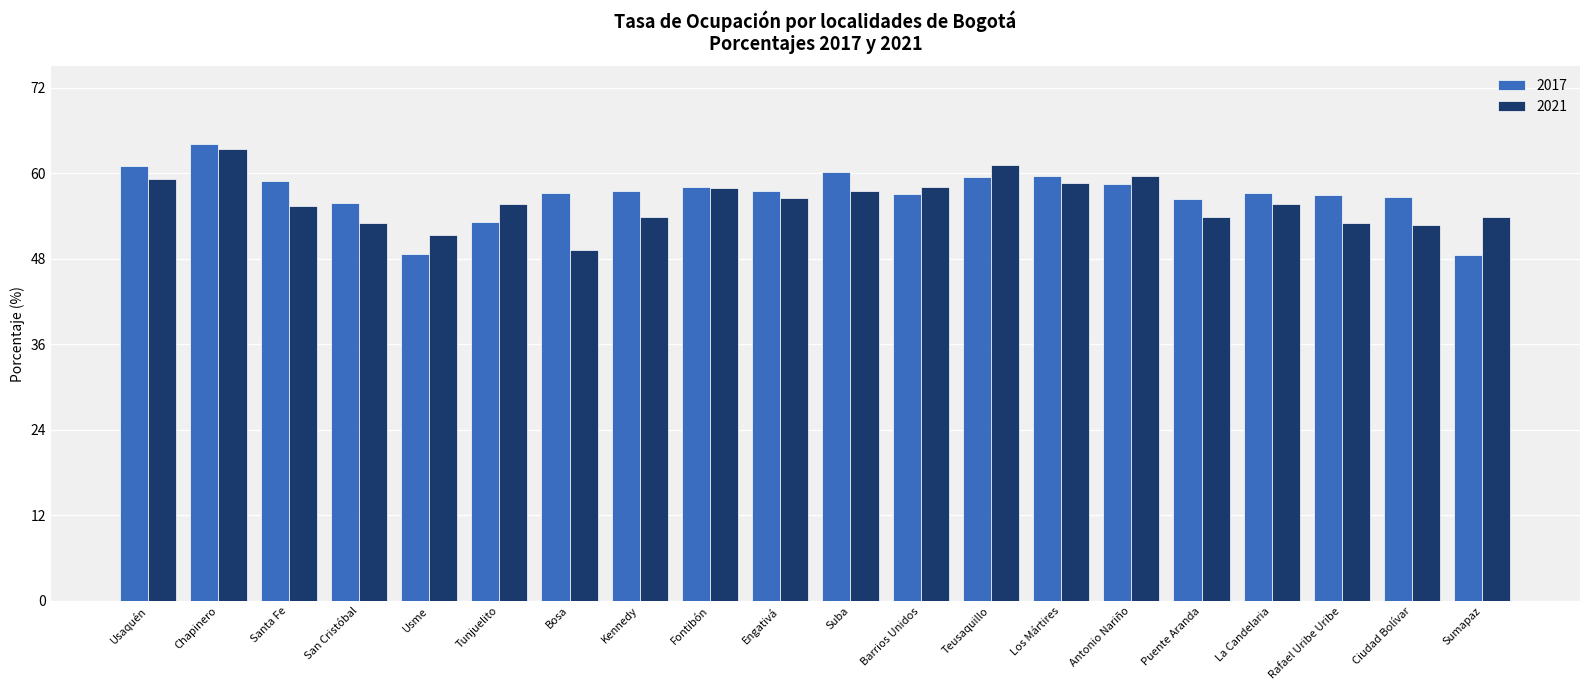

What is the total value across all series at Kennedy?

111.4